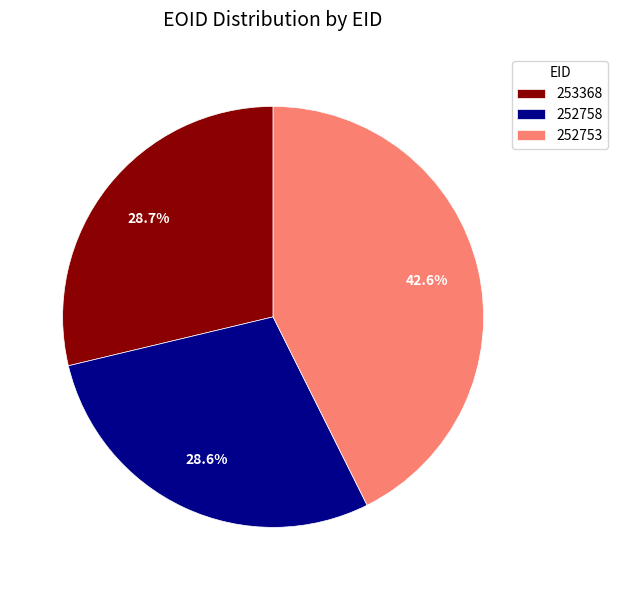

To the nearest percent, what is the combined percentage of 252758 and 252753?

71%